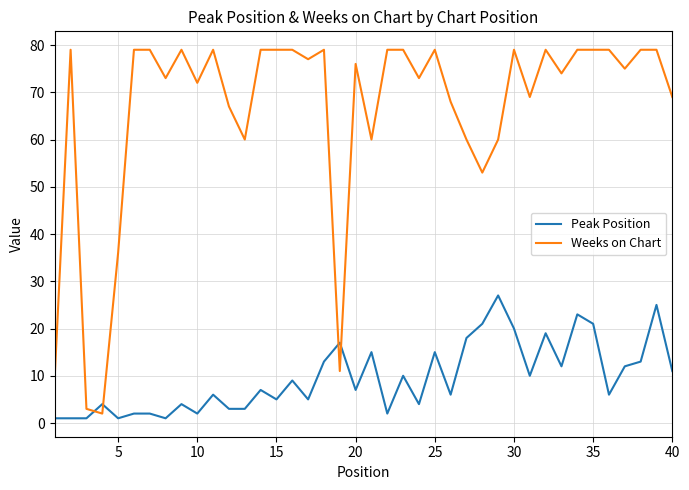

Reading left to right, transcribe all the data shown in this chart.

Peak Position: 1	1	1	4	1	2	2	1	4	2	6	3	3	7	5	9	5	13	17	7	15	2	10	4	15	6	18	21	27	20	10	19	12	23	21	6	12	13	25	11
Weeks on Chart: 10	79	3	2	36	79	79	73	79	72	79	67	60	79	79	79	77	79	11	76	60	79	79	73	79	68	60	53	60	79	69	79	74	79	79	79	75	79	79	69